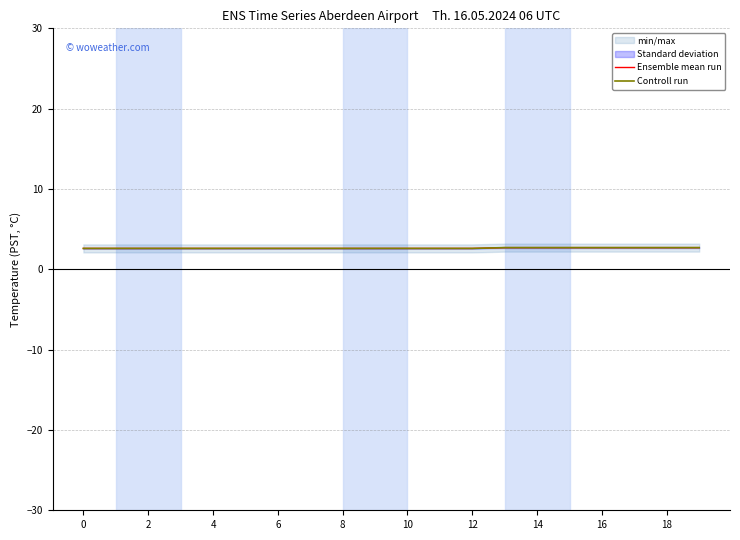

How many Ensemble mean run values are between 2 and 3?

20